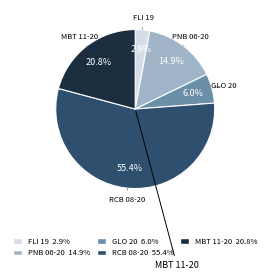

Is there a majority slice in this chart?

Yes